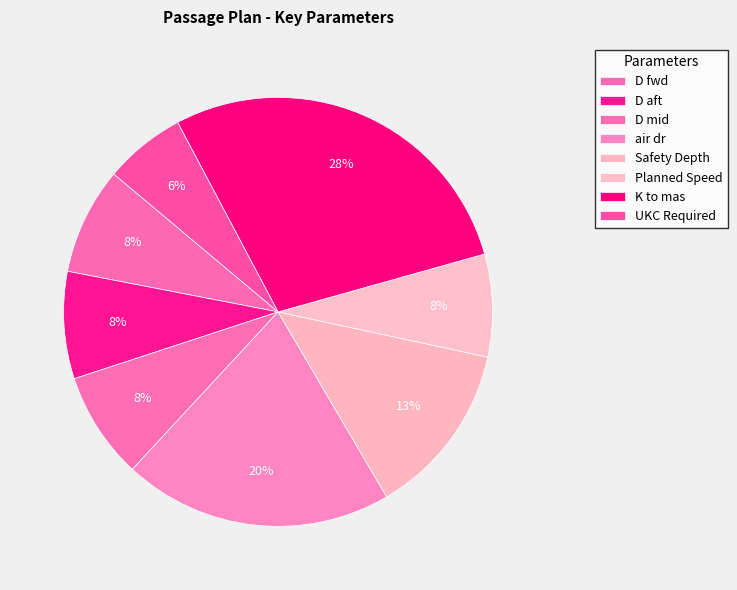

Count the number of slices in the pie.

8